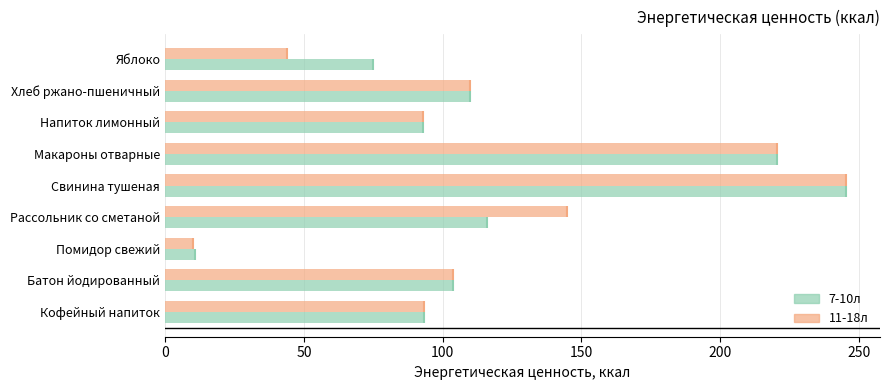

What is the difference between the second highest and minimum values in the 7-10л series?

209.7